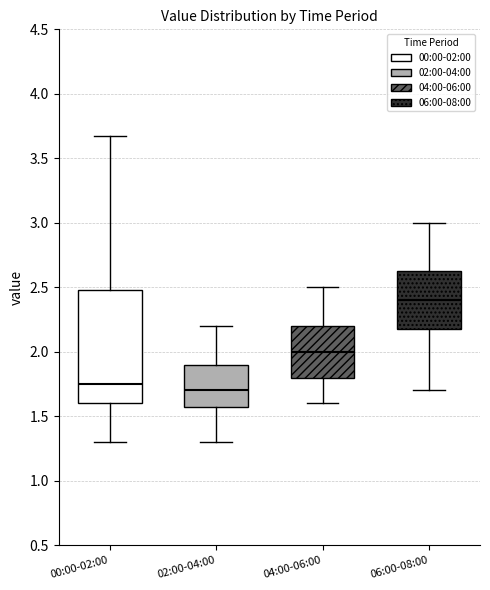

Which box has the highest median line?

06:00-08:00